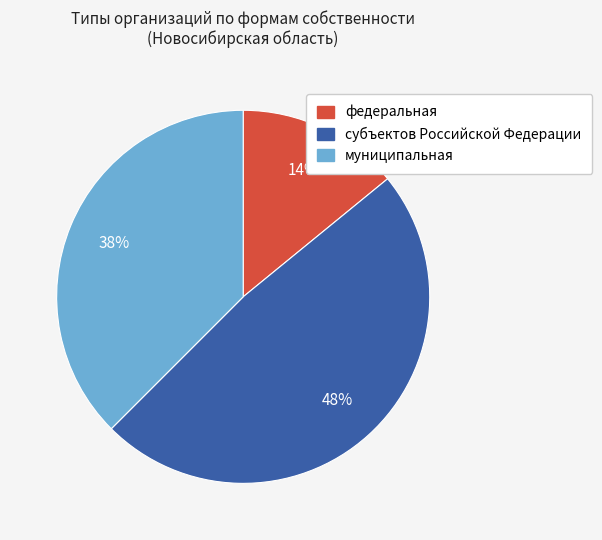

To the nearest percent, what is the combined percentage of муниципальная and федеральная?

52%